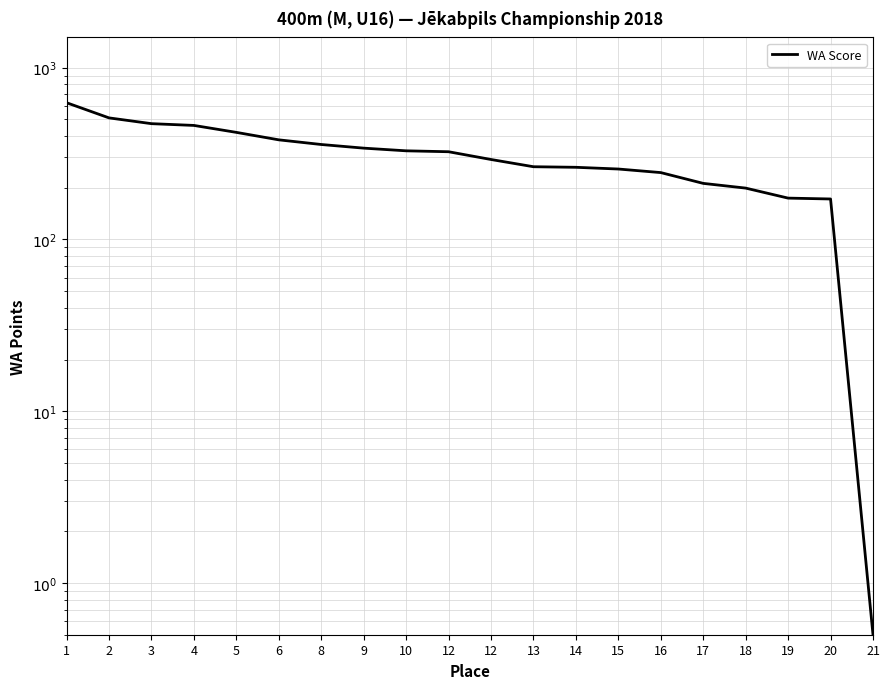

Does the chart display data point markers on the line(s)?

No